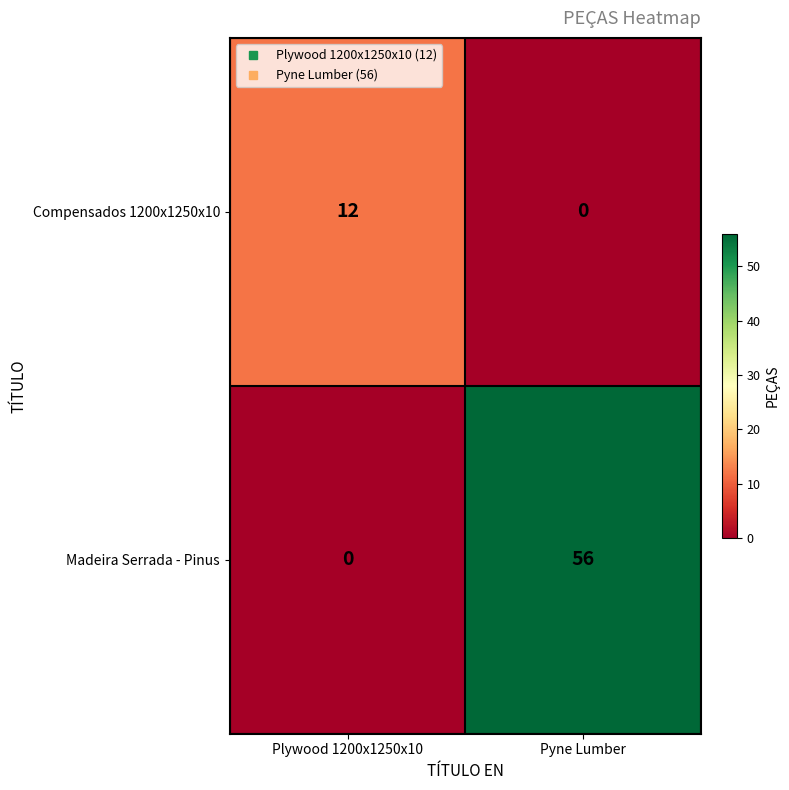

Reading left to right, transcribe all the data shown in this chart.

Compensados 1200x1250x10: Plywood 1200x1250x10=12	Pyne Lumber=0
Madeira Serrada - Pinus: Plywood 1200x1250x10=0	Pyne Lumber=56